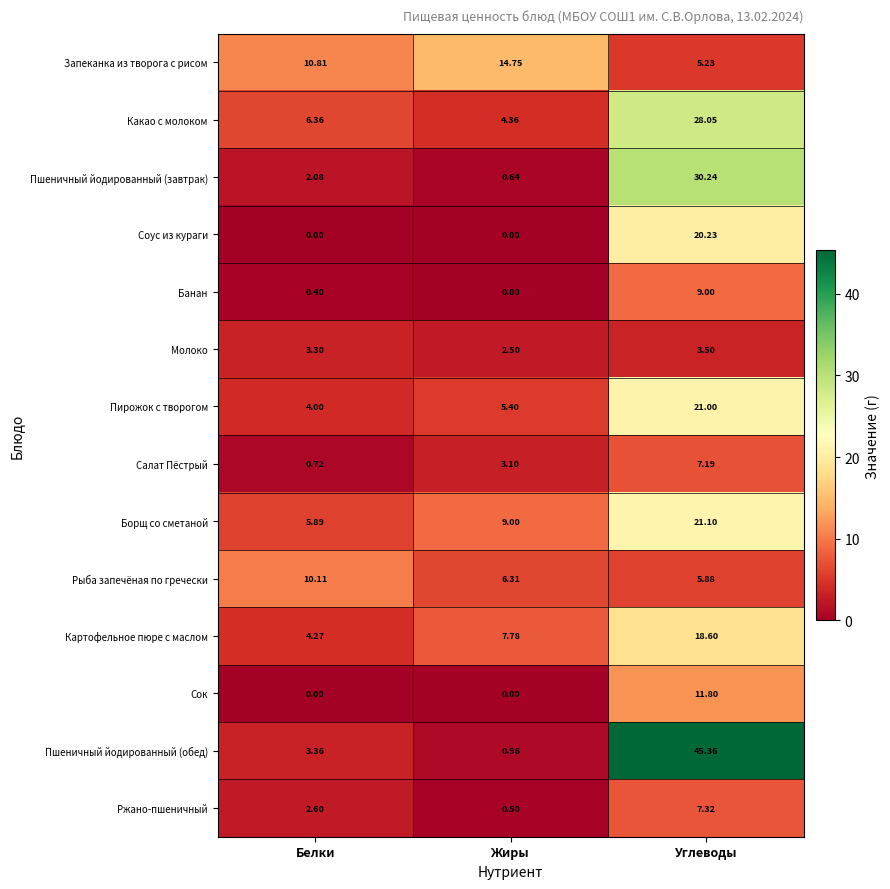

Which series has the largest total across all categories?

Пшеничный йодированный (обед)